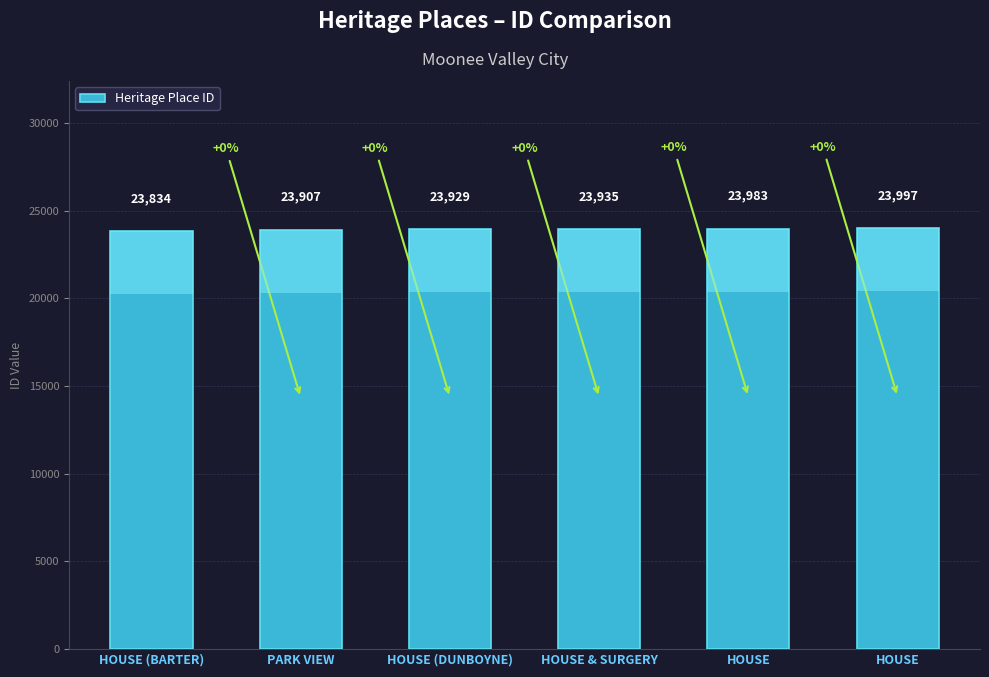

How many data points does each series have?

6